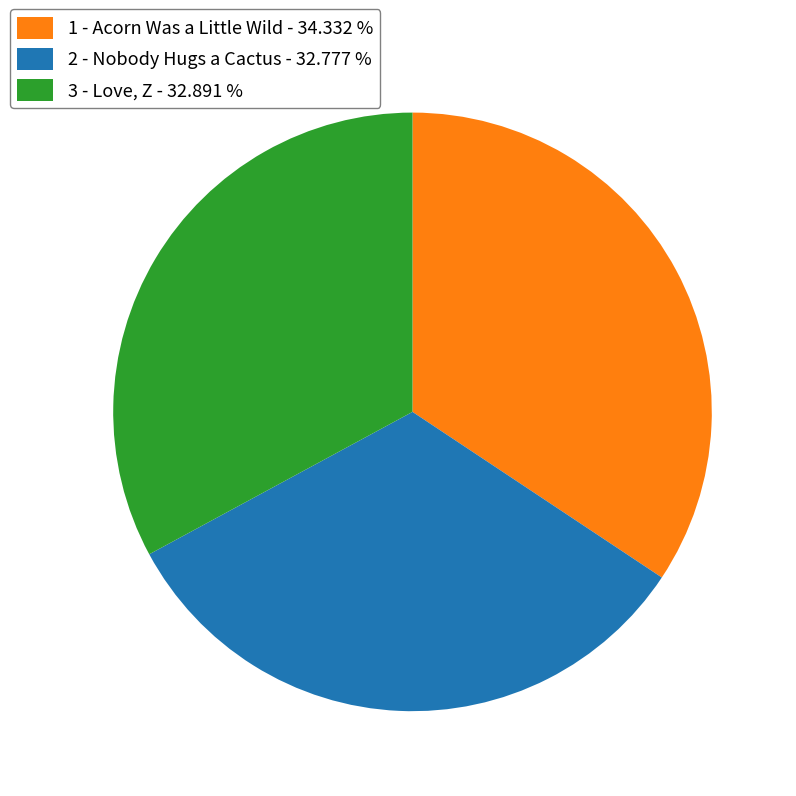

What is the ratio of the value at 1 - Acorn Was a Little Wild to the value at 3 - Love, Z?

1.0